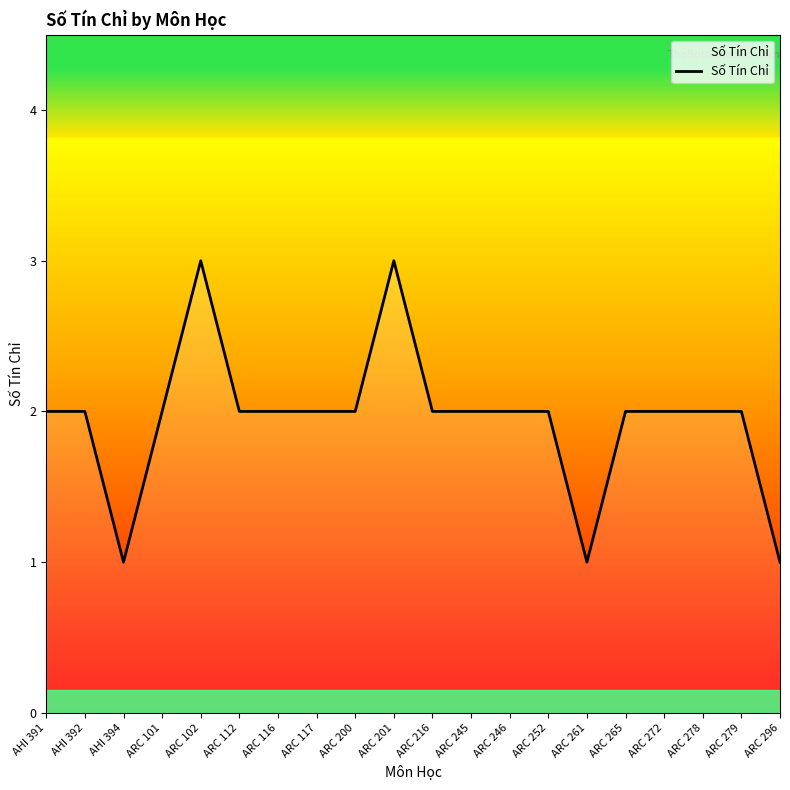

What is the smallest value displayed?

1